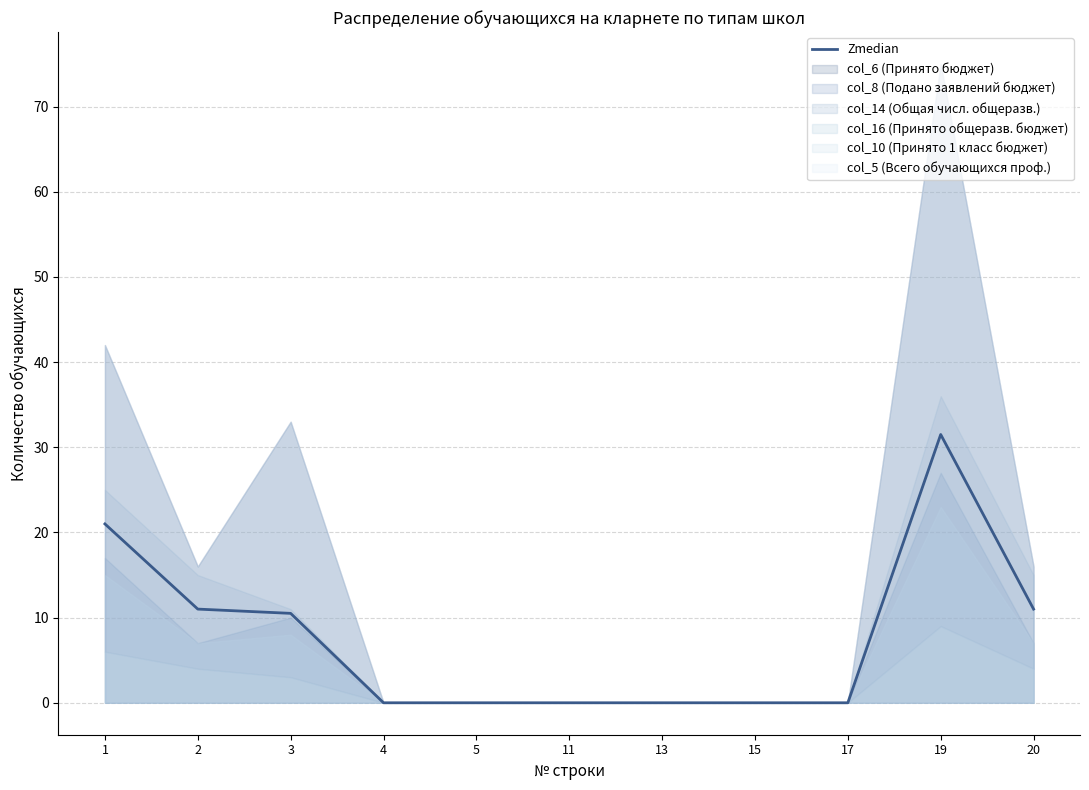

How many data points does each series have?

11